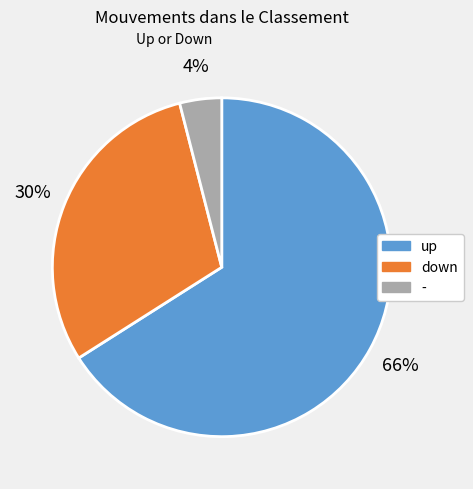

Do - and up together represent more than half of the pie?

Yes